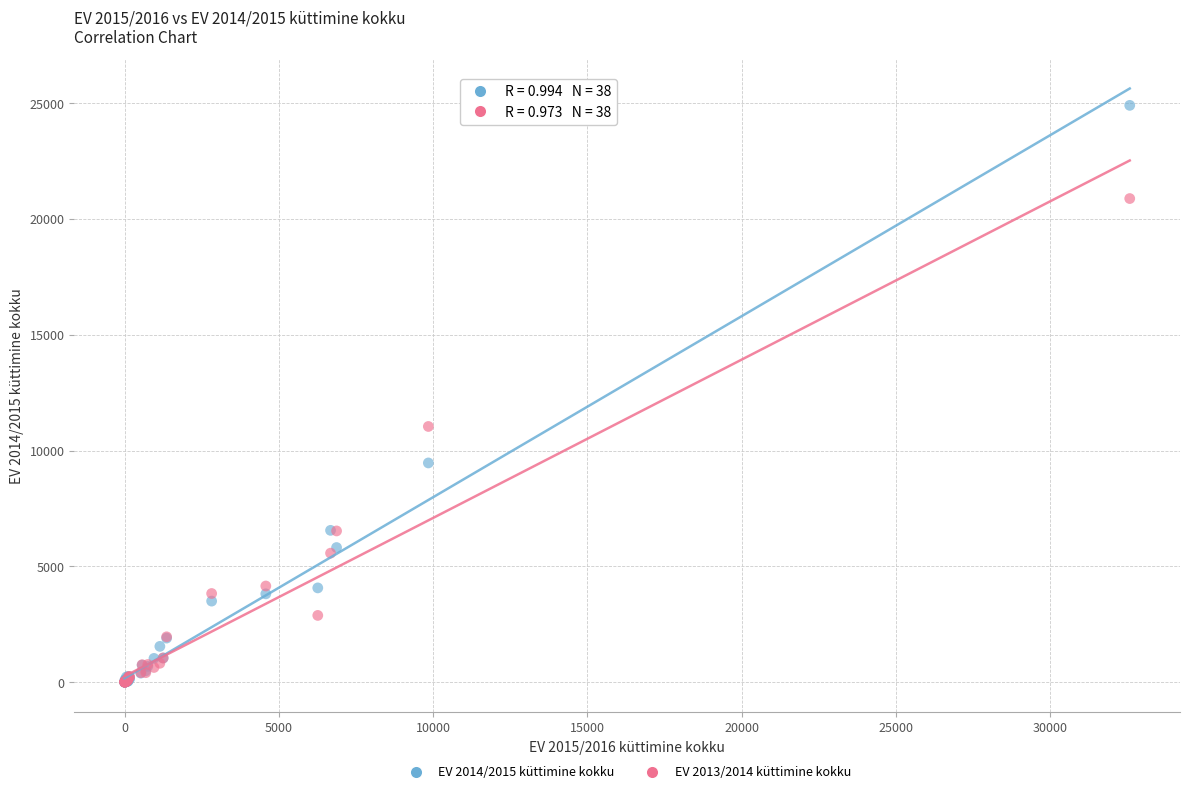

Across all series, what Y value is closest to 12454?

11043